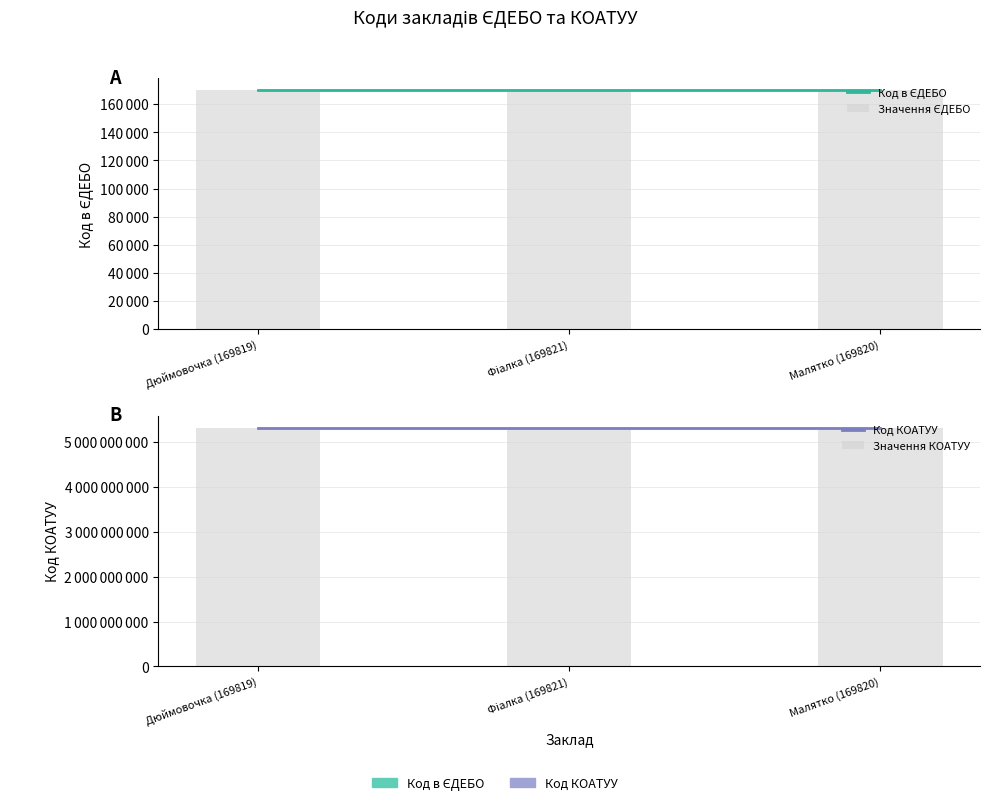

List the labels in order of value, smallest first.

Дюймовочка (169819), Малятко (169820), Фіалка (169821)